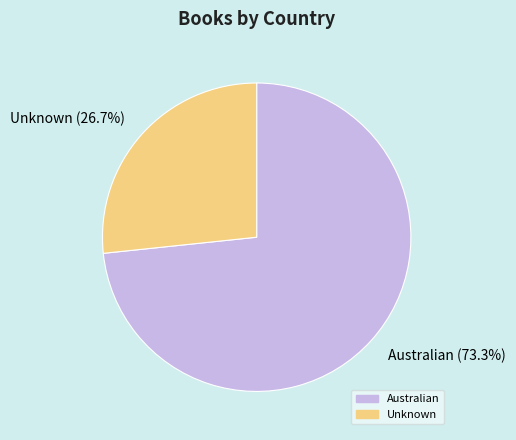

What is the largest slice in the pie chart?

Australian